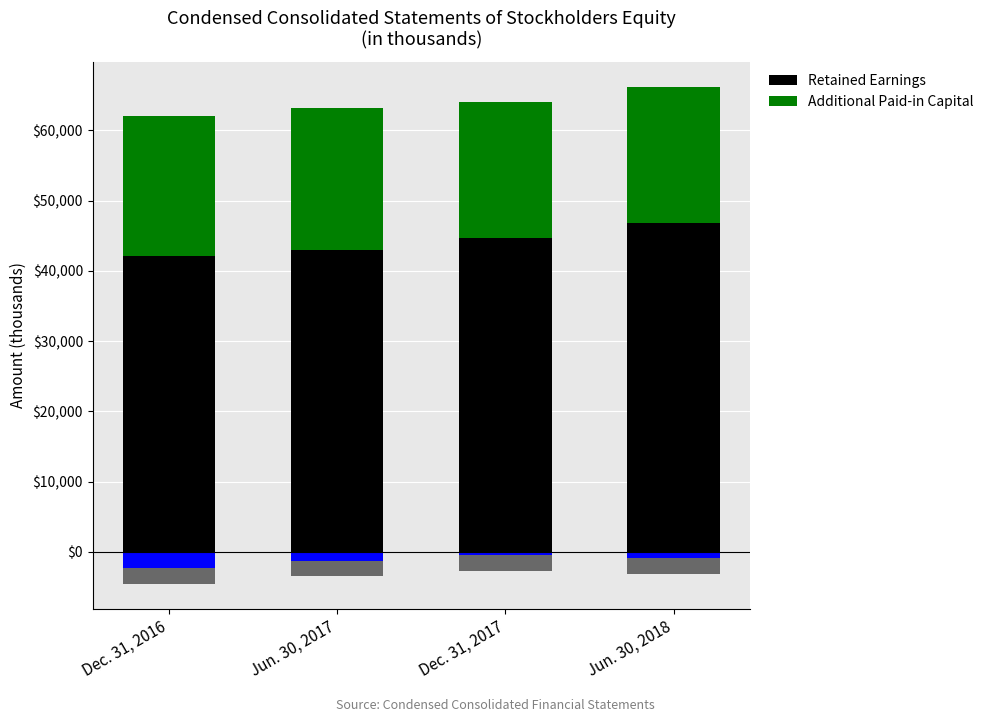

How many bars are there in total?

8